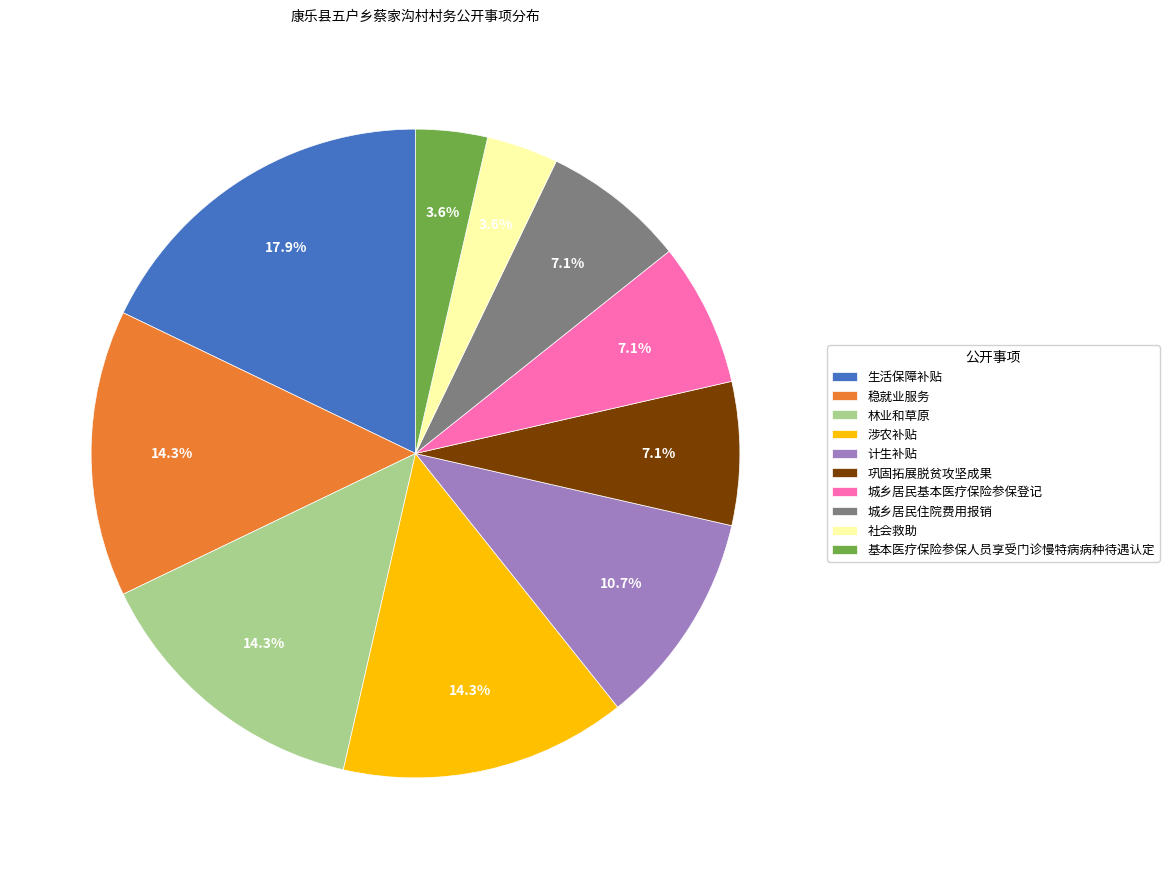

Which slice is the largest?

生活保障补贴